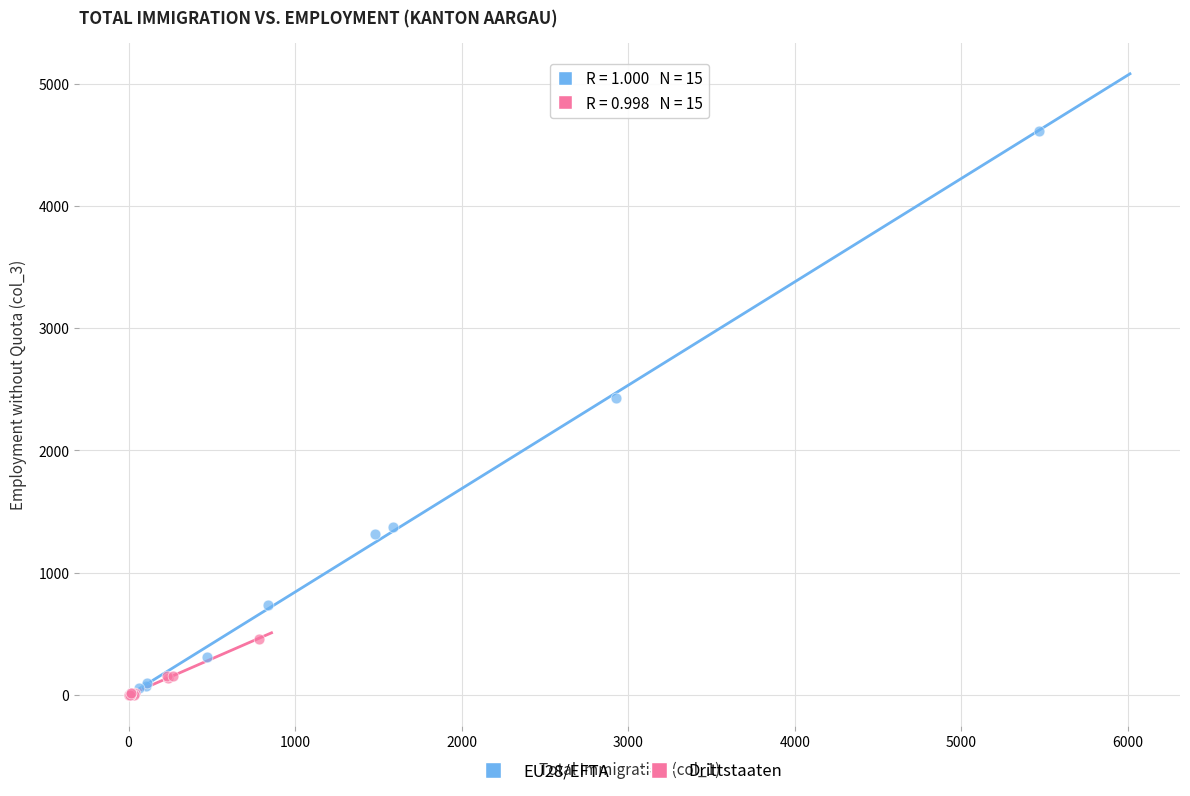

Which series reaches the maximum Y coordinate?

EU28/EFTA